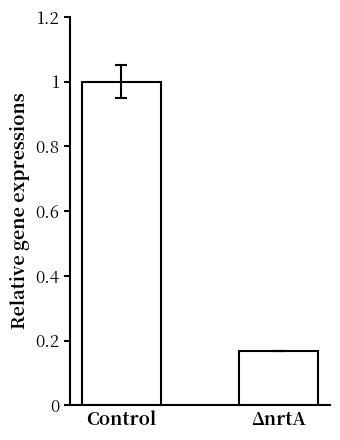

Is it true that the value at Control is 1.5?

False